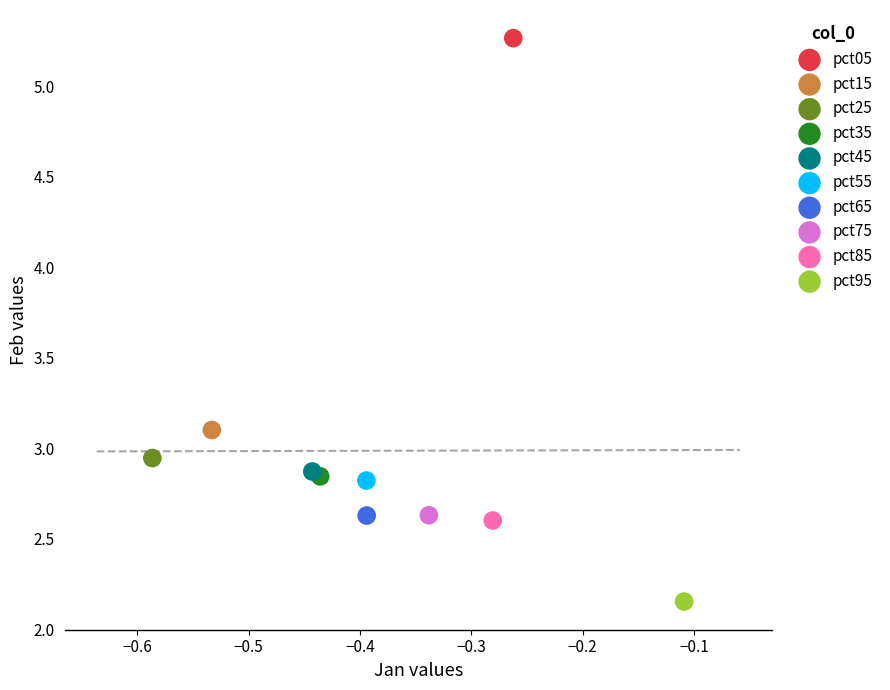

What are all the series names shown in the legend?

pct05, pct15, pct25, pct35, pct45, pct55, pct65, pct75, pct85, pct95